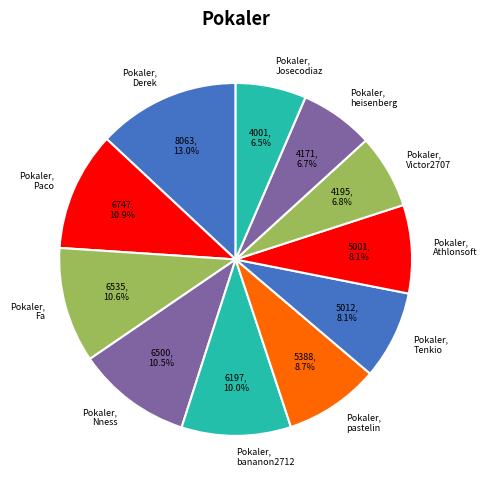

Combined, do Pokaler, bananon2712 and Pokaler, Paco account for over 50%?

No